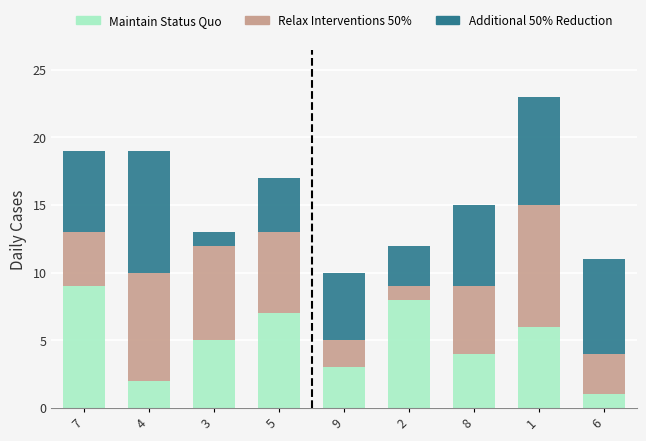

What is the difference between the second highest and minimum values in the Maintain Status Quo series?

7